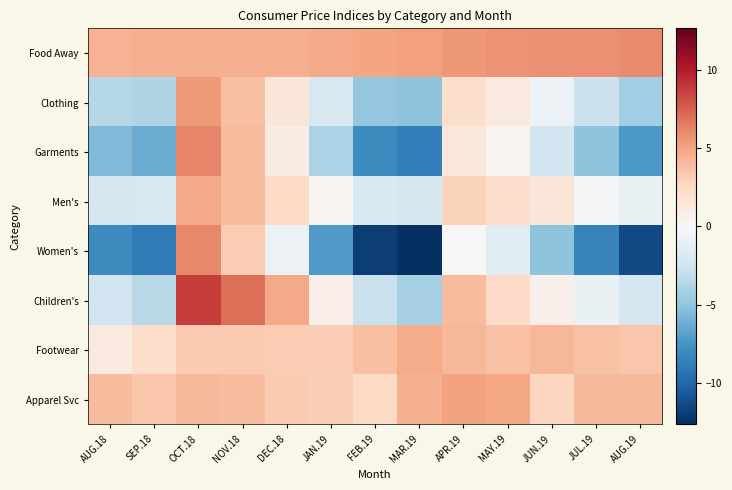

Which series has the largest range (max minus min)?

Women's